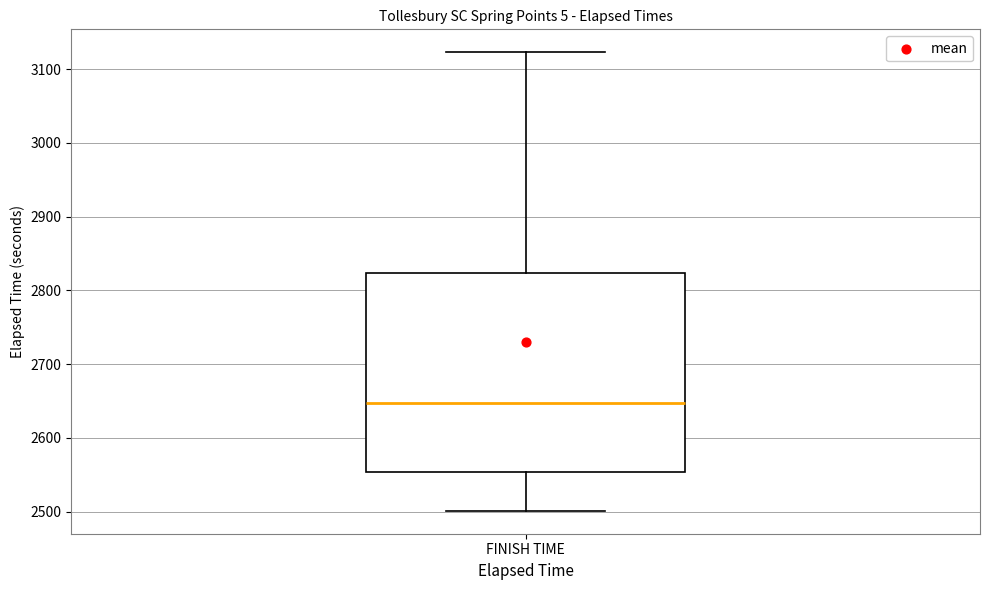

Read this box plot against the y-axis: the position of the median line, the range covered by the box, and the ends of both whiskers. The values are not printed on the chart, so give them approximately, as read against the axis.

median 2650, box 2550 to 2820, whiskers 2500 to 3120